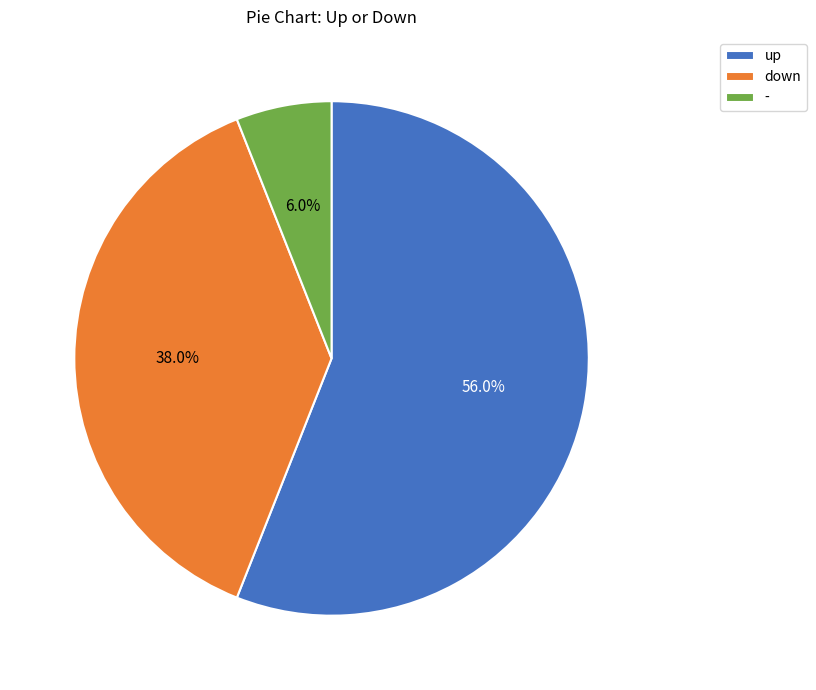

True or false: down accounts for 31% of the total.

False